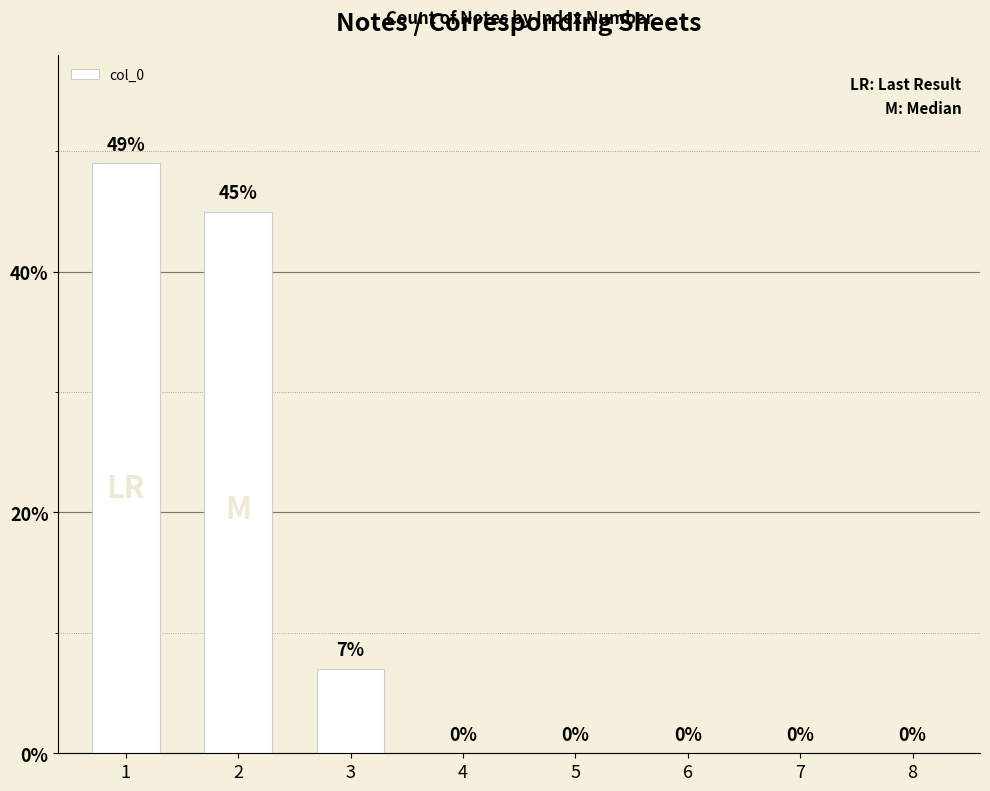

What is the change in value from 3 to 4?

-7